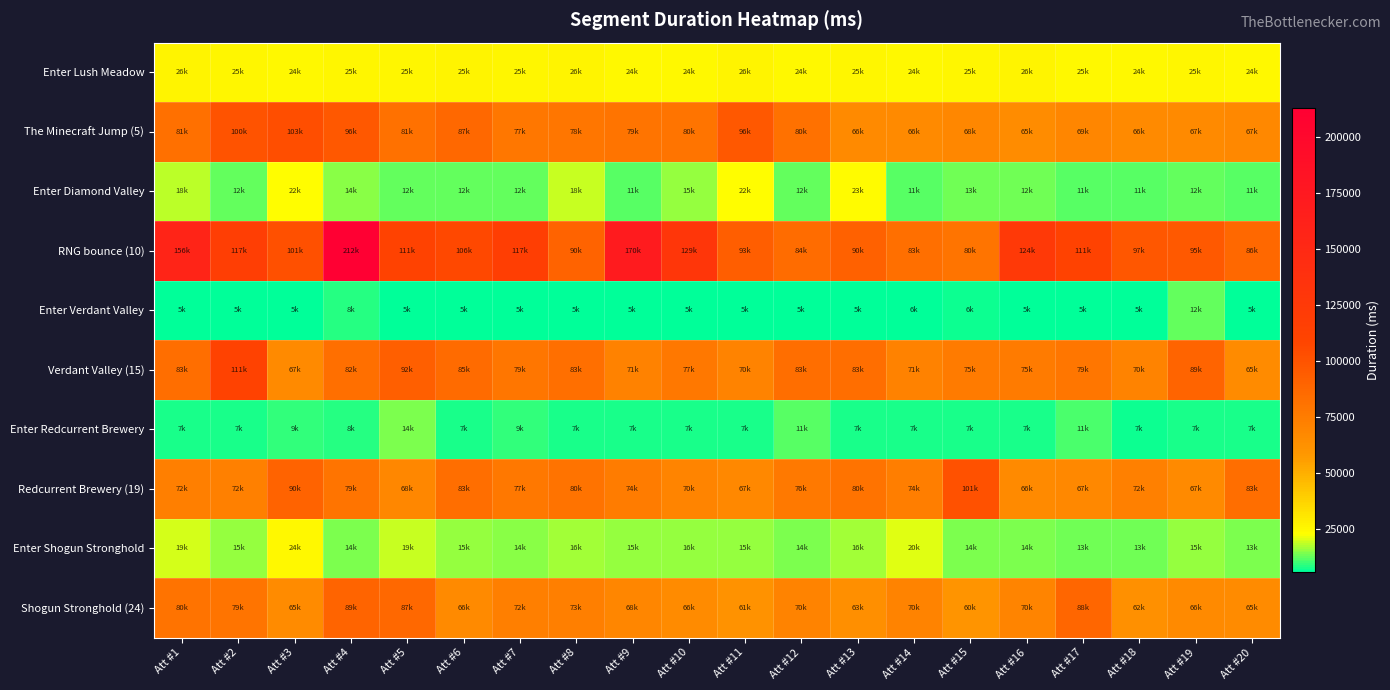

At which category does the chart reach its peak across all series?

Att #4